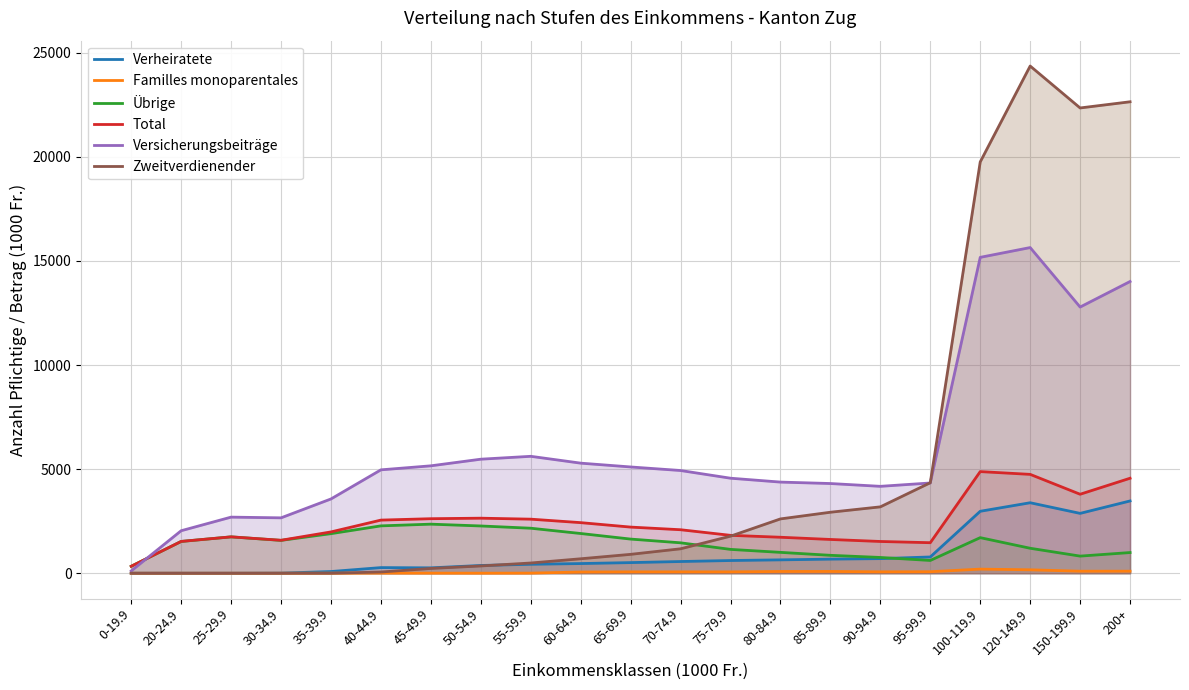

What is the minimum value for Total?

334.0